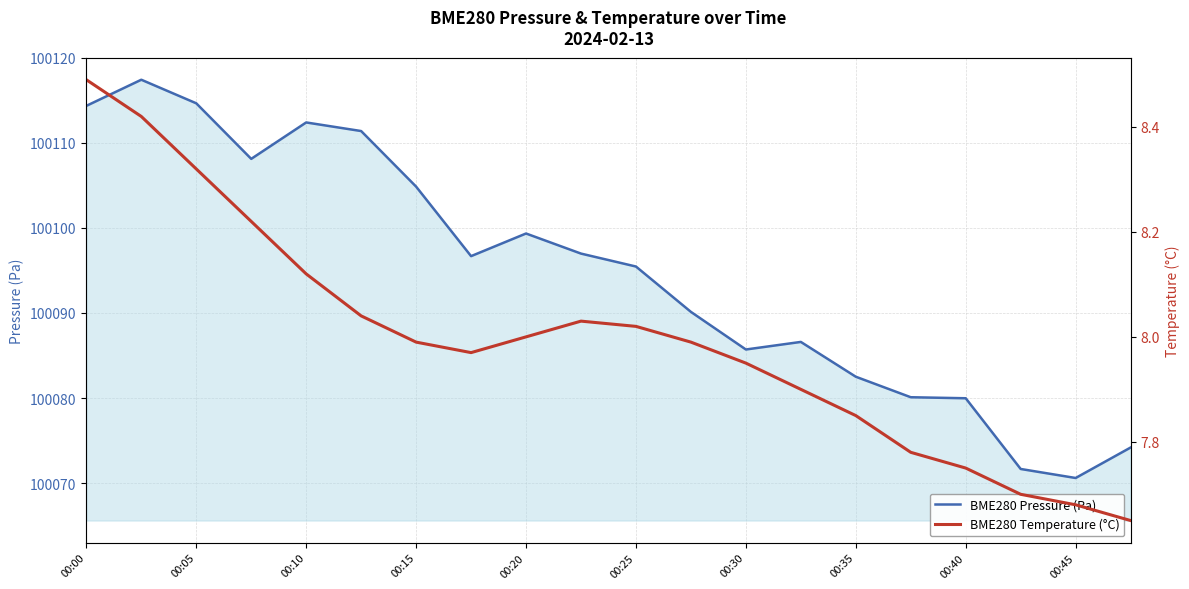

Where is BME280 Pressure (Pa) nearest to the value 100094?

00:25